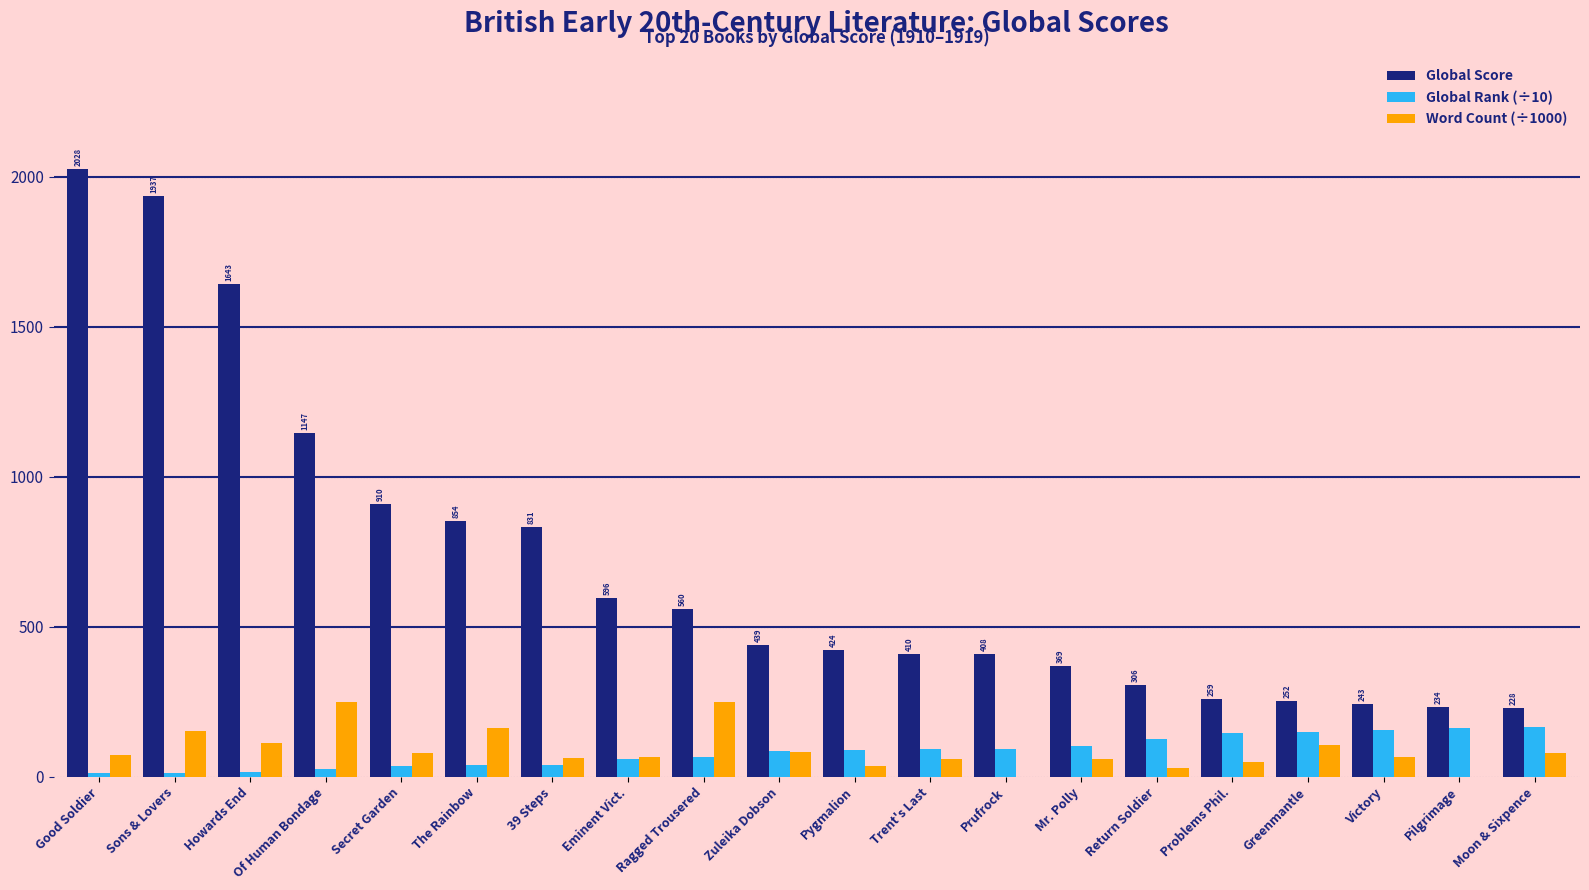

Which series changed the most between Secret Garden and Mr. Polly?

Global Score